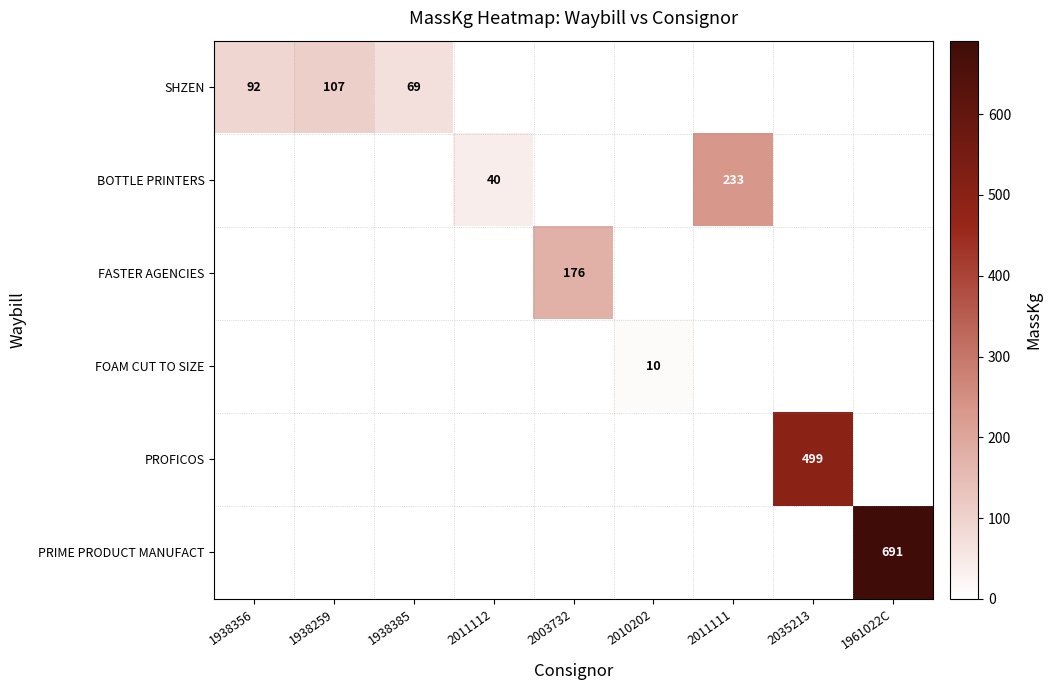

The value of SHZEN at 1938385 is 69. True or false?

True